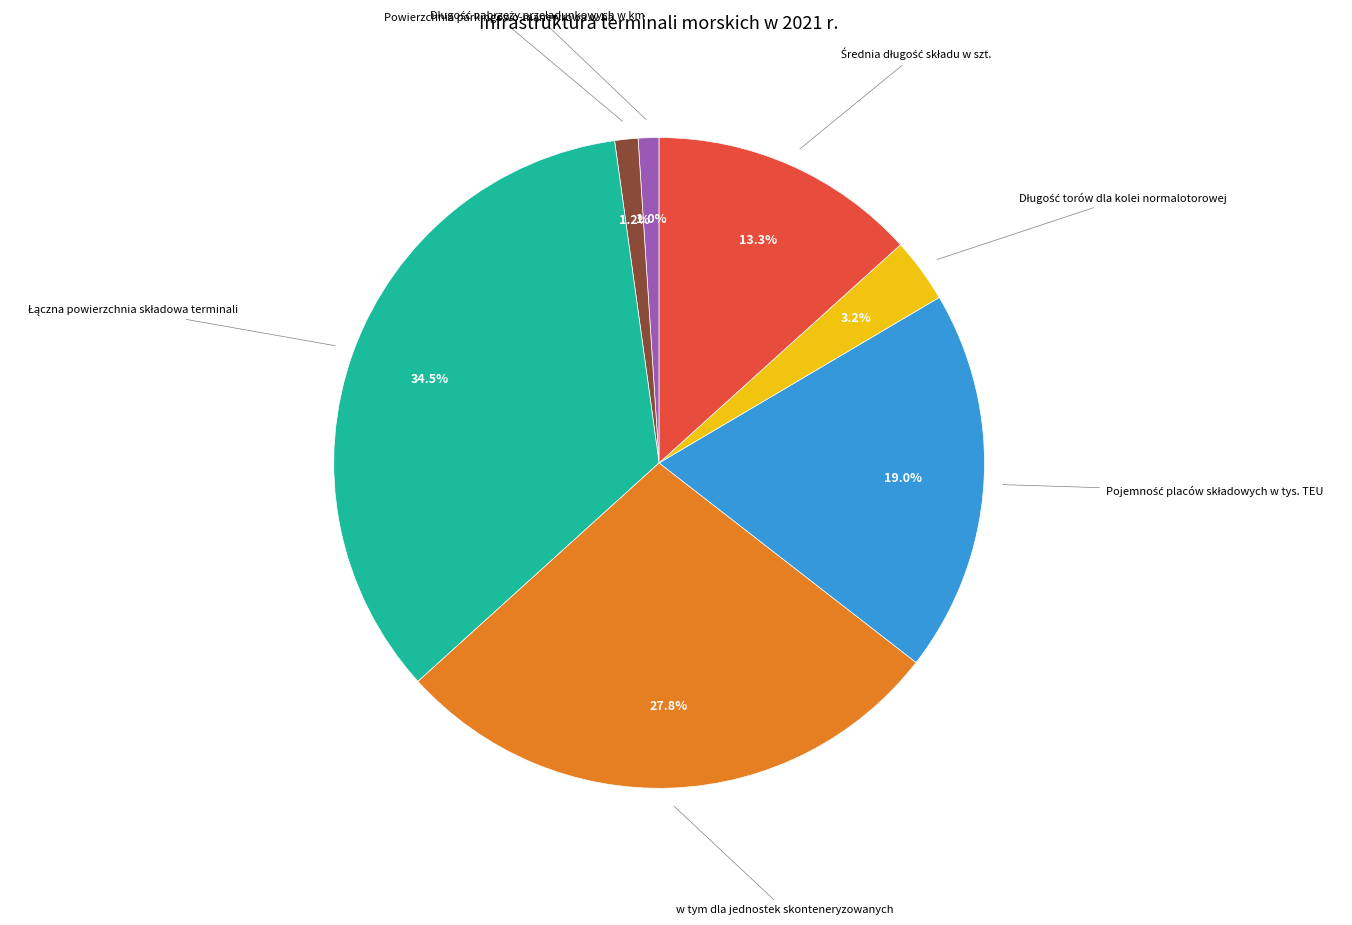

Is there any slice that represents more than half of the pie?

No